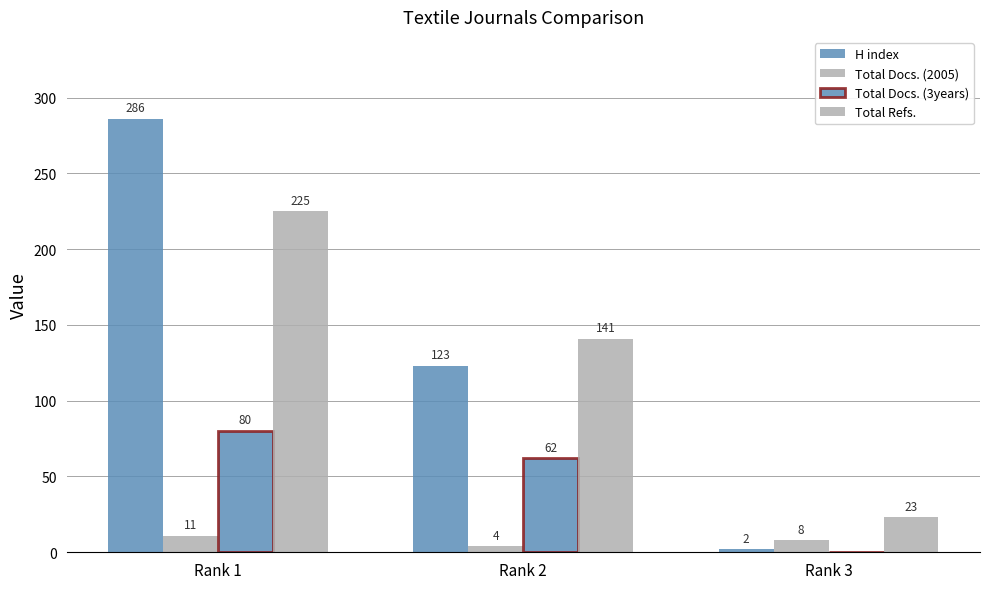

At how many categories does at least one series exceed 270?

1